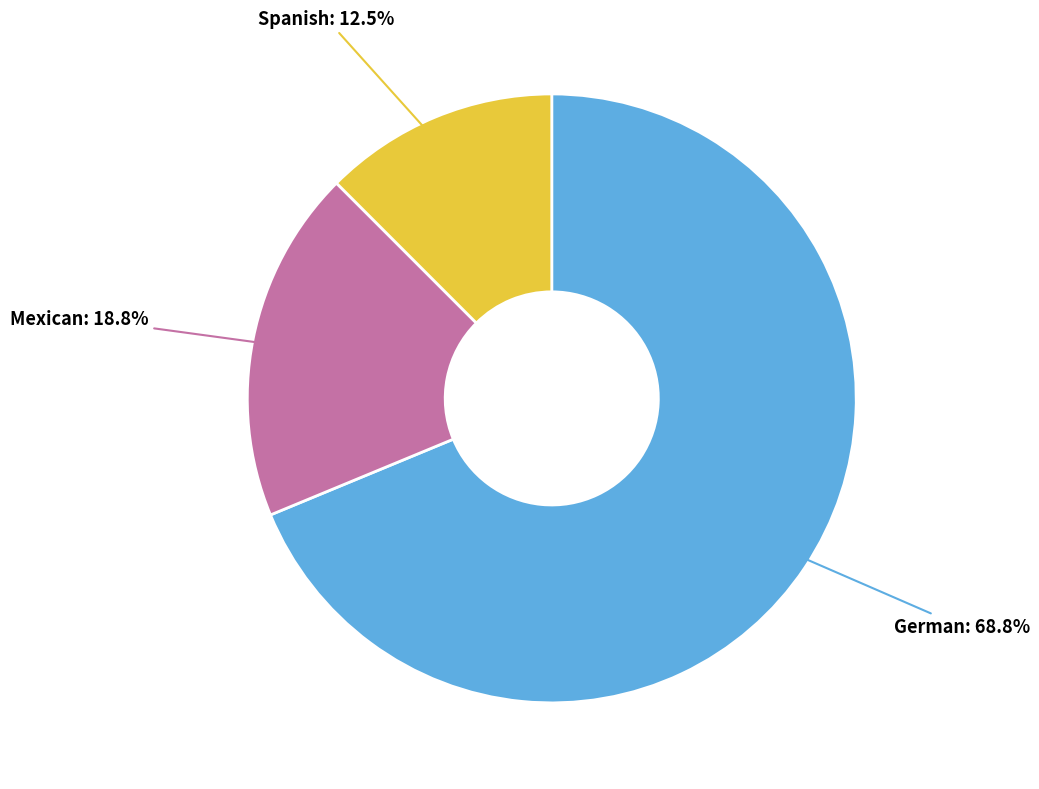

Is there a majority slice in this chart?

Yes